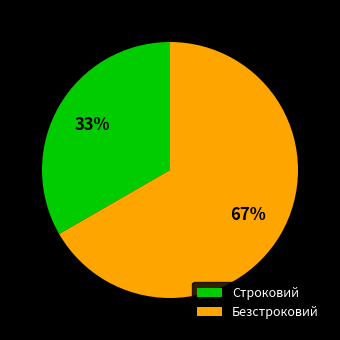

How many segments does this pie chart have?

2